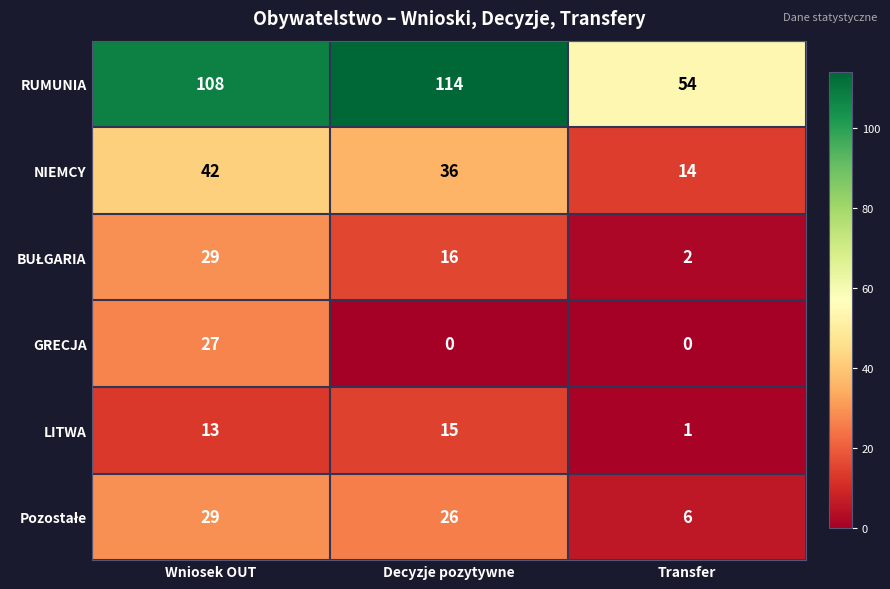

At which label is LITWA closest to 8?

Wniosek OUT